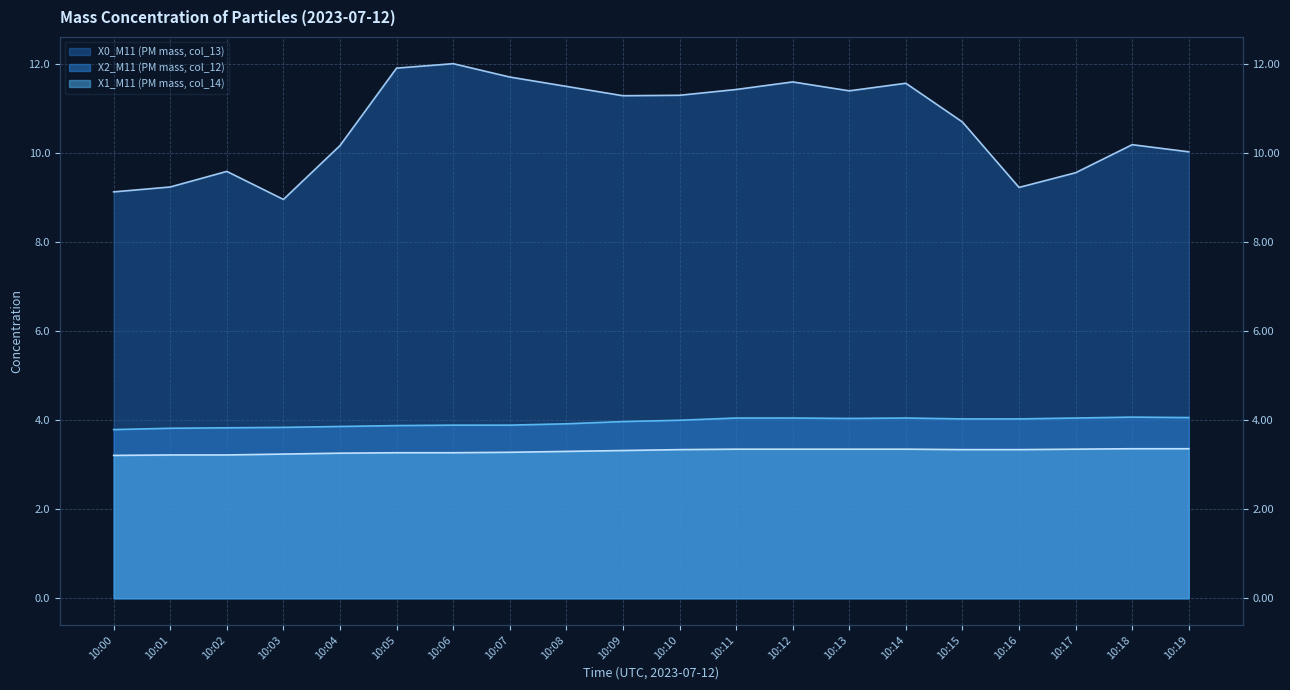

True or false: X0_M11 (PM mass, col_13) and X1_M11 (PM mass, col_14) cross at least once.

False